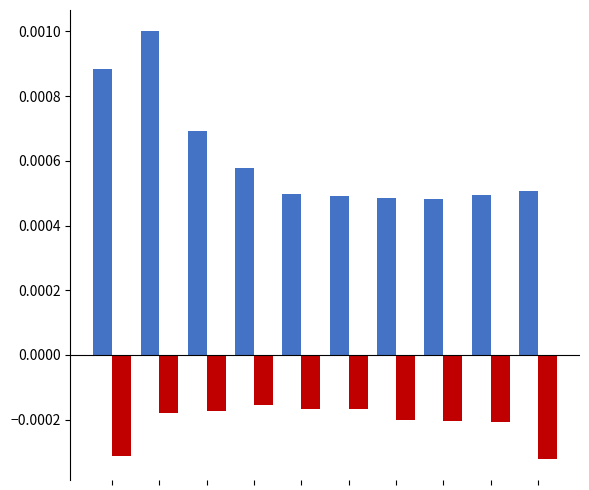

How many groups of bars are there?

10